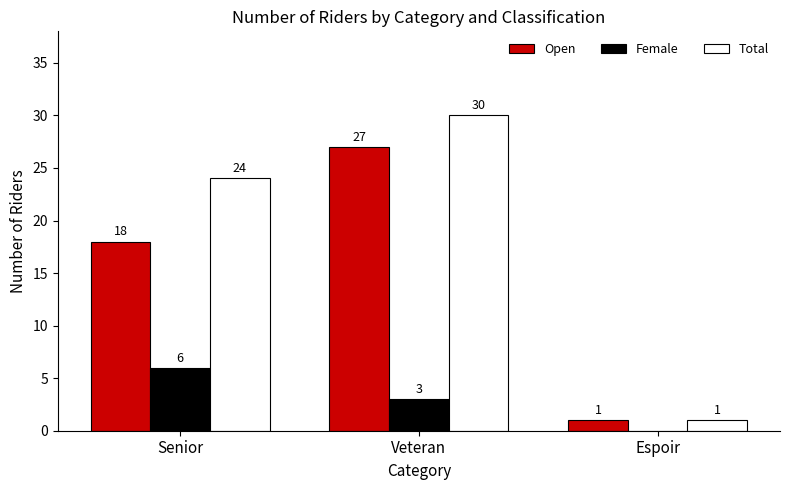

Count the number of categories in the chart.

3